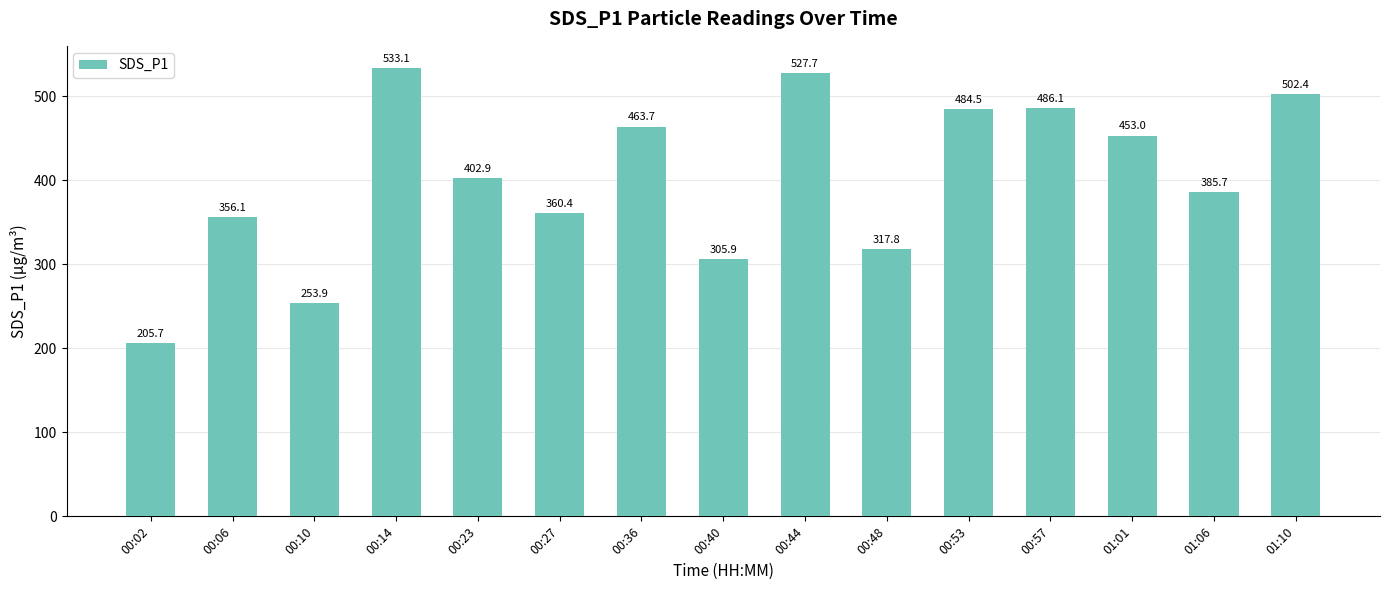

How many bars are there in total?

15